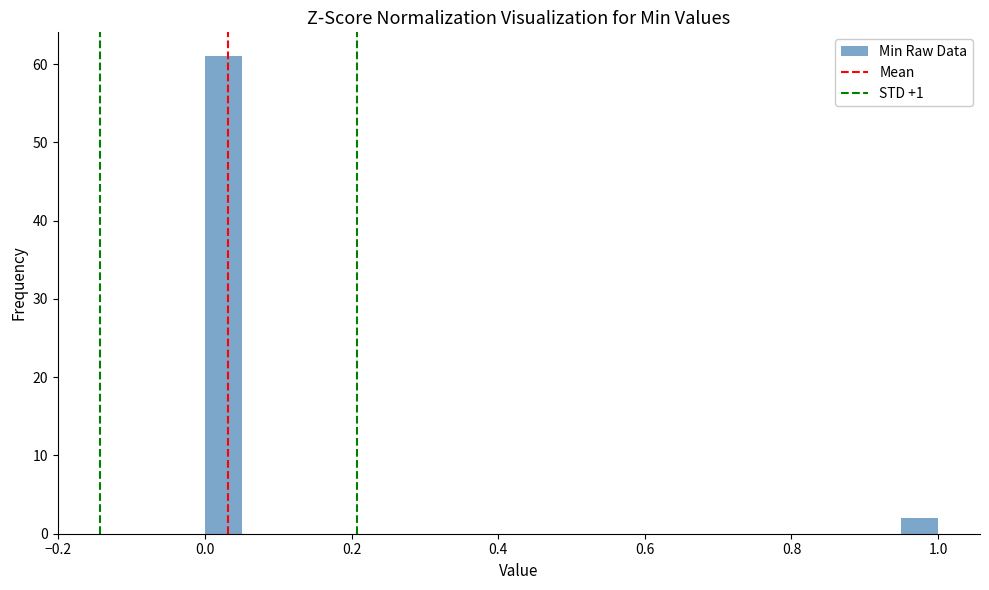

Read against the x-axis, roughly where is the centre of the tallest bar?

0.02